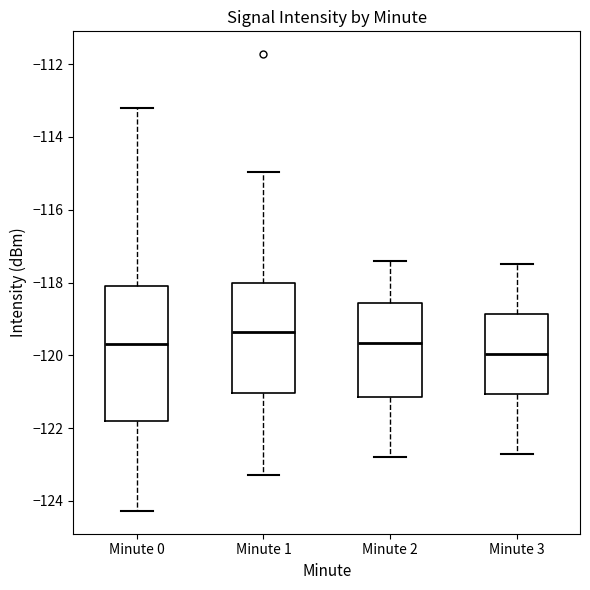

Comparing the boxes themselves (not the whiskers), which one is the tallest?

Minute 0